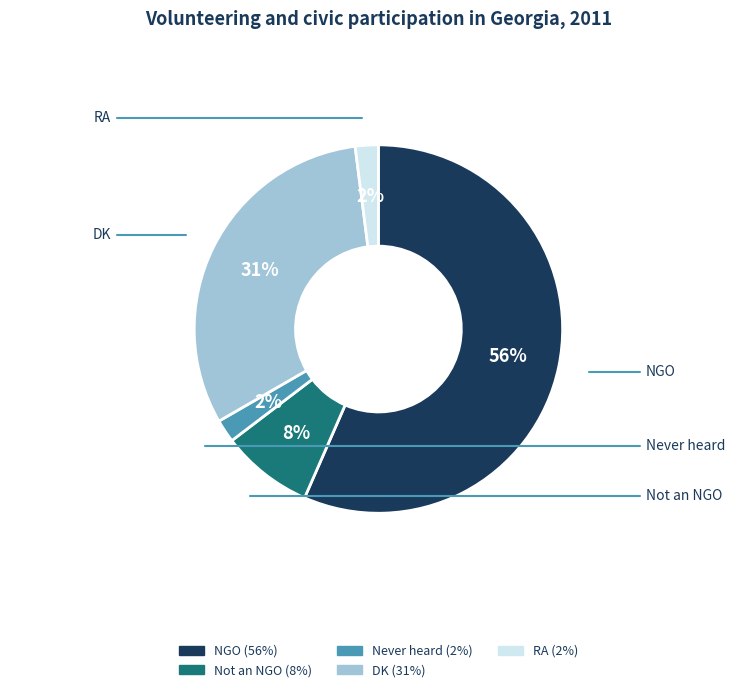

How many slices are in this pie chart?

5